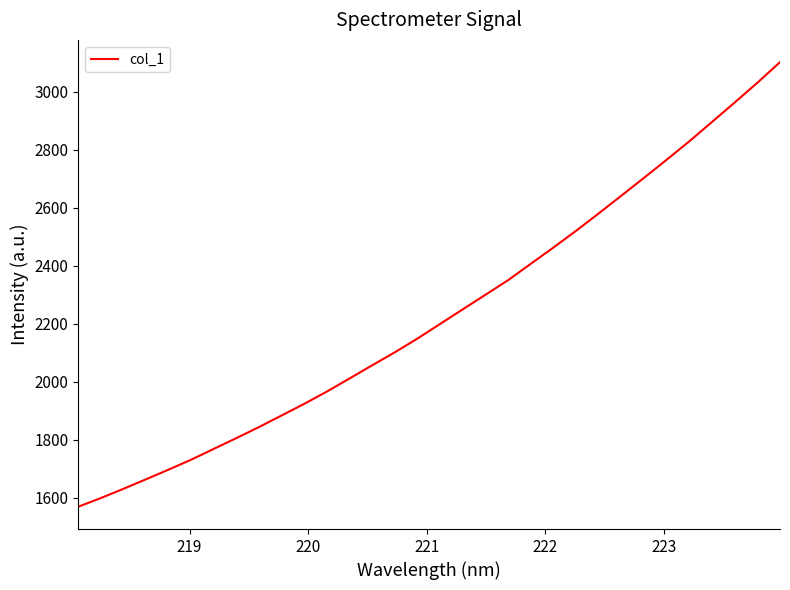

What is the difference between the maximum and minimum values?

1532.4